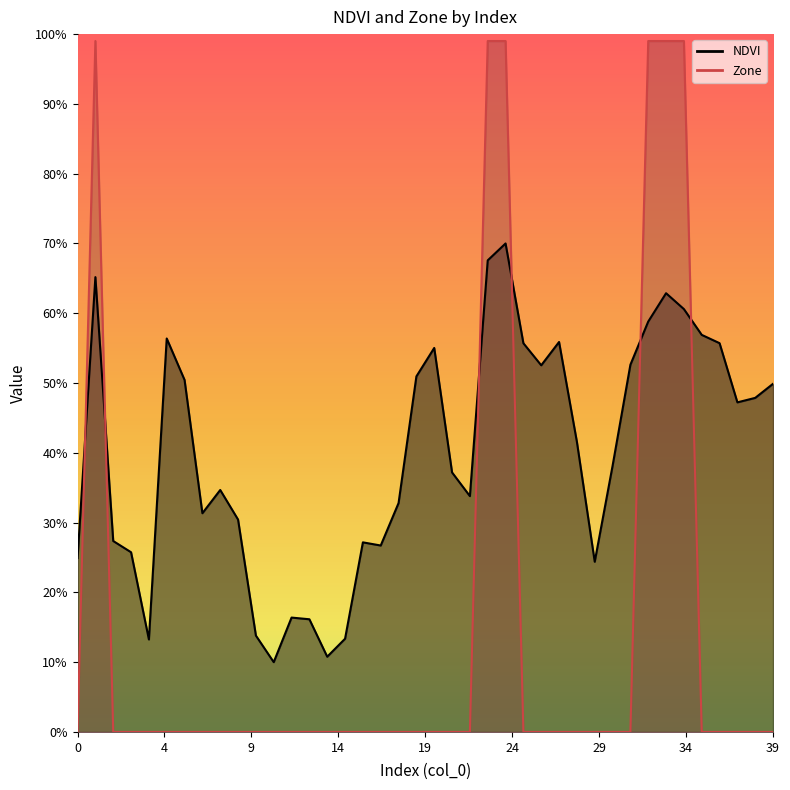

Which has a higher value, 20 or 36?

36